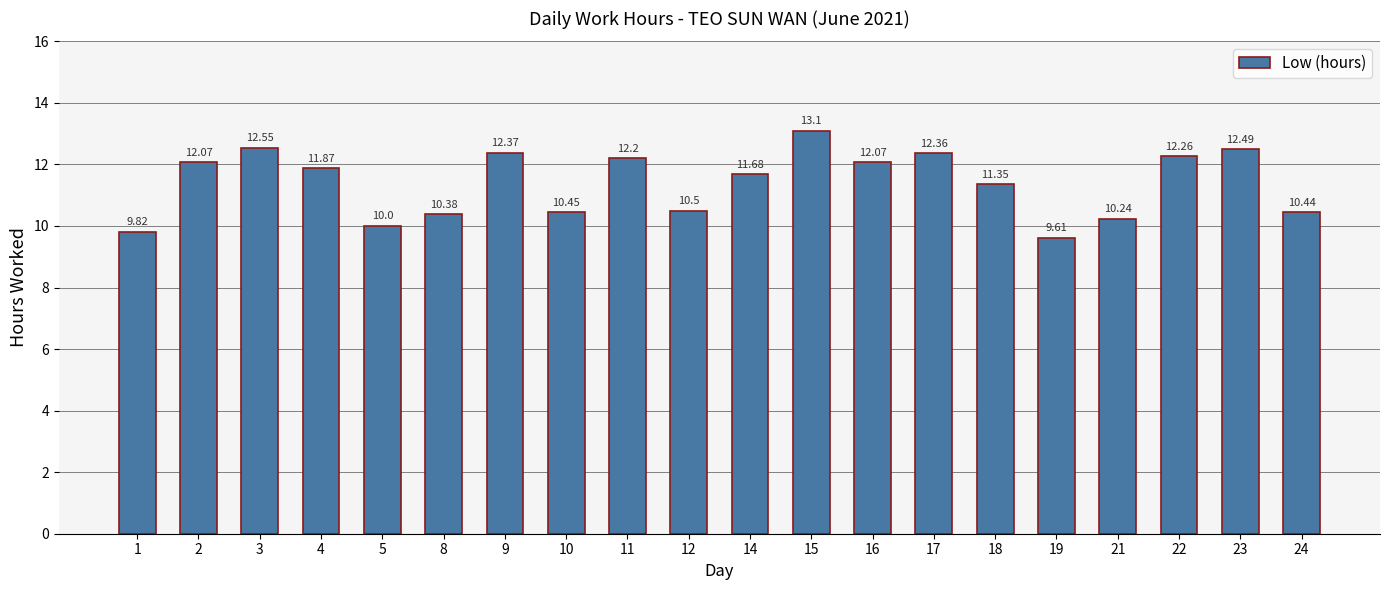

What is the sum of all values?

227.8